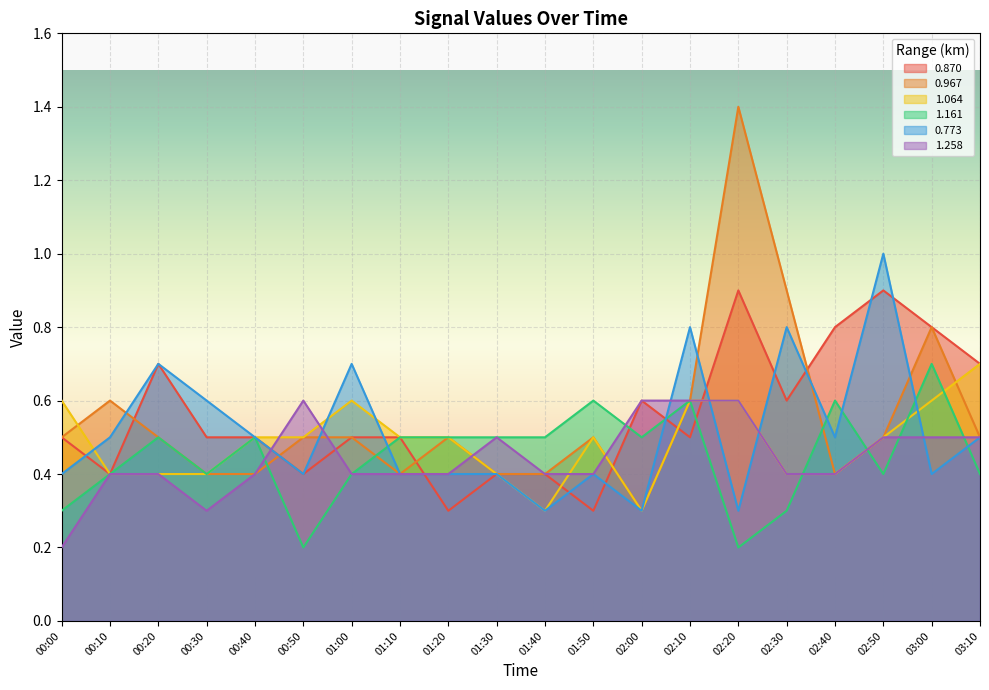

Is the value of 1.064 at 02:40 greater than the value of 0.773 at 01:40?

Yes